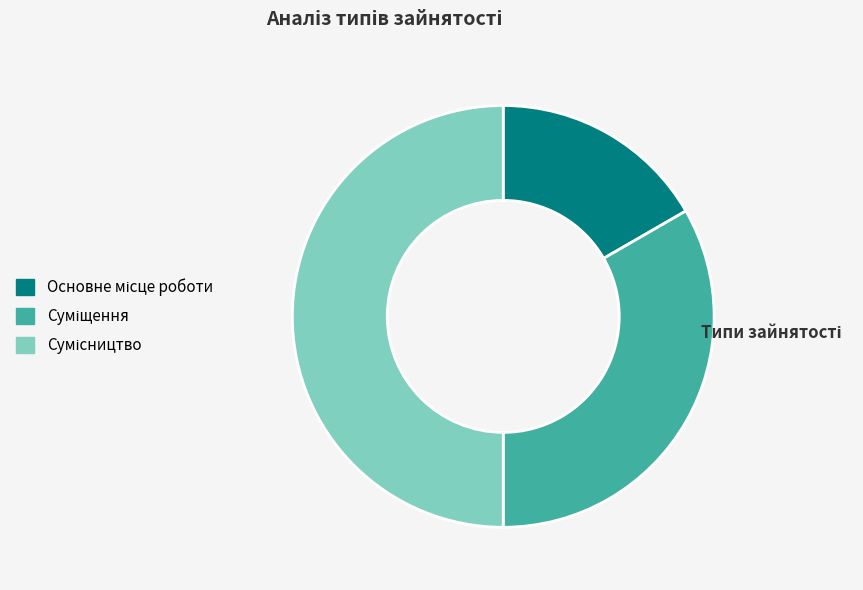

To the nearest percent, what portion does Суміщення represent?

33%